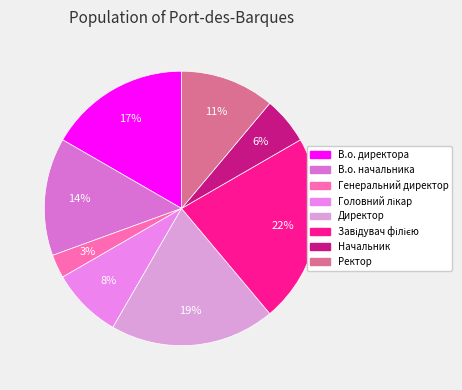

True or false: Головний лікар accounts for 14% of the total.

False